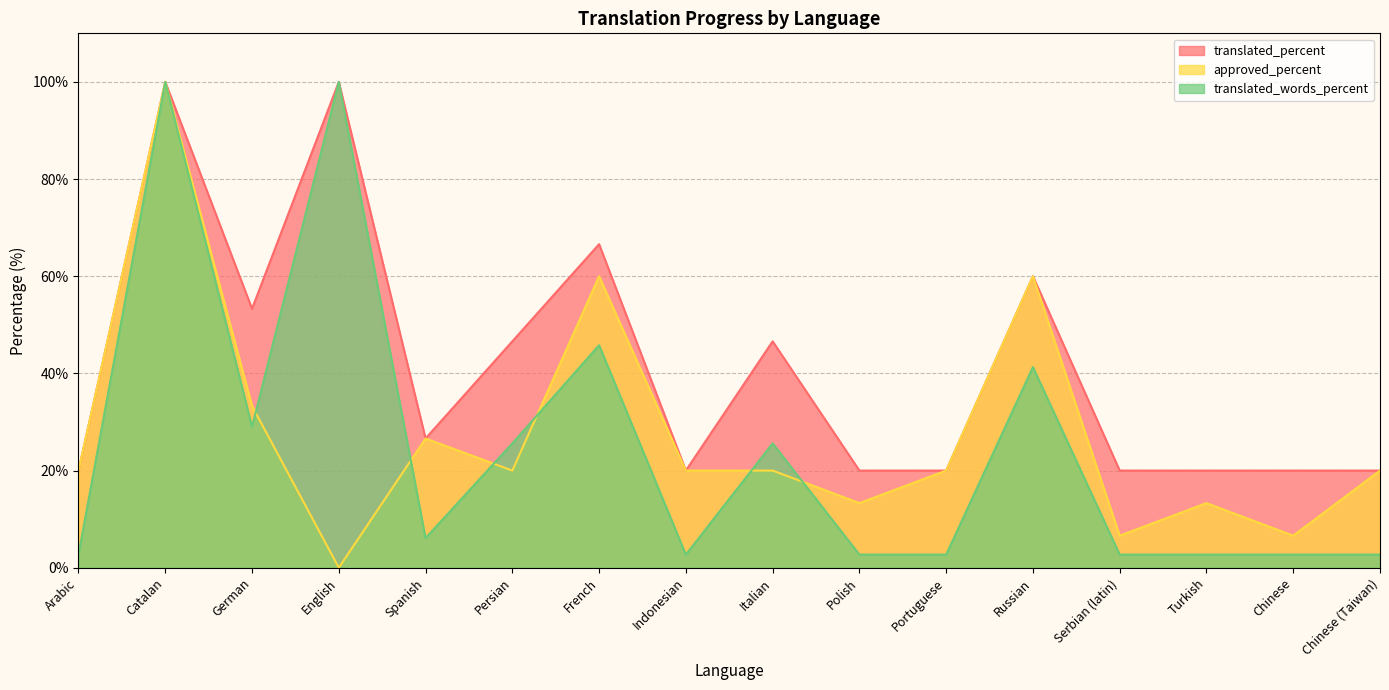

What is the maximum value for approved_percent?

100.0